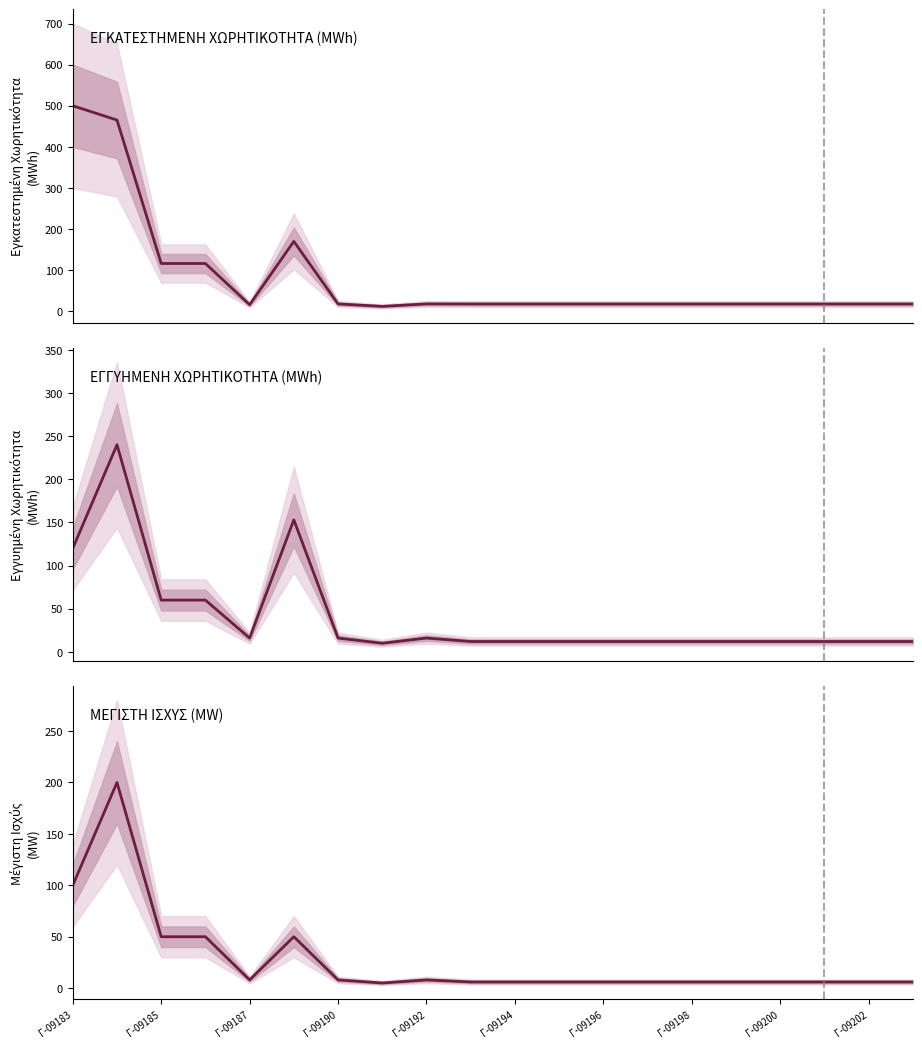

What is the value of the ΜΕΓΙΣΤΗ ΙΣΧΥΣ (MW) point at the 5th from the left?

8.0